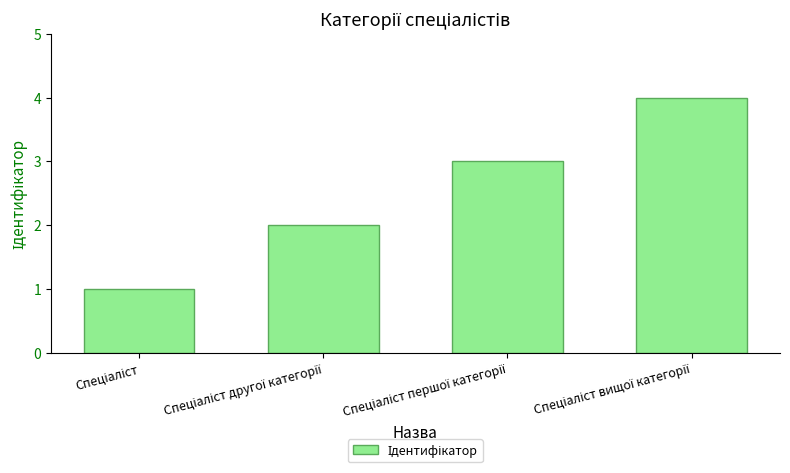

What is the sum of all values?

10